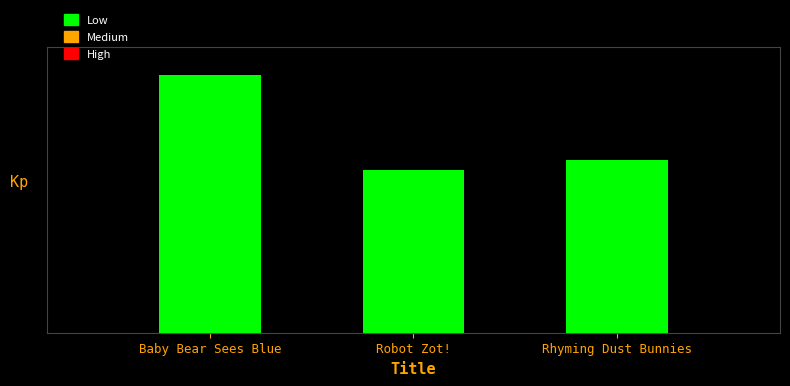

What is the label of the 1st bar from the right?

Rhyming Dust Bunnies